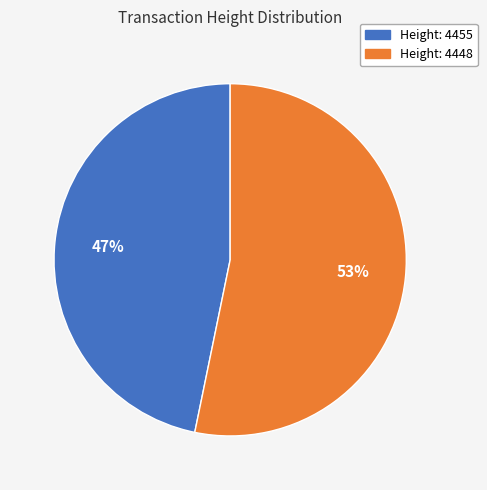

Is there any slice that represents more than half of the pie?

Yes